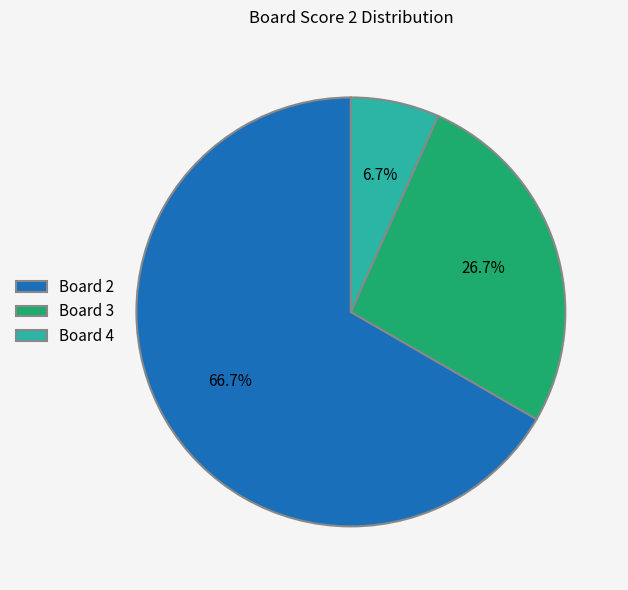

What percentage is NOT represented by Board 4?

93.3%